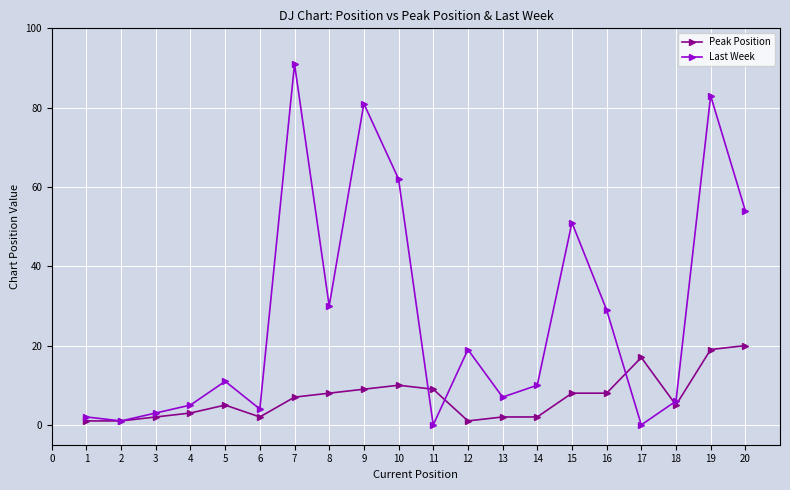

The value of Last Week at 5 is 11. True or false?

True